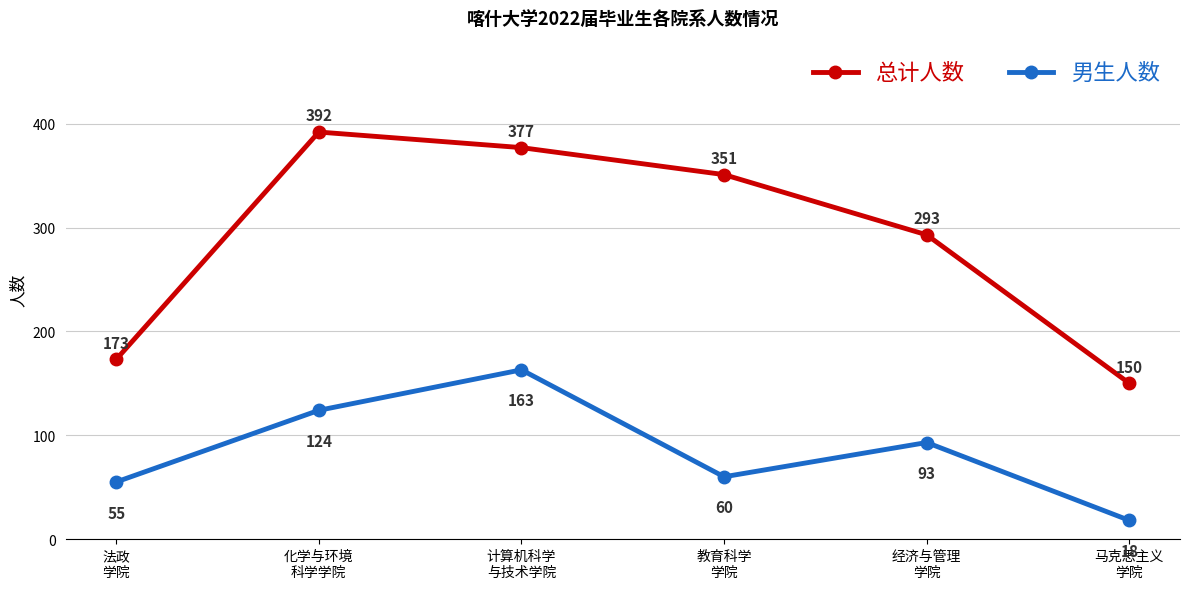

At 马克思主义
学院, list the series in order from smallest to largest.

男生人数, 总计人数